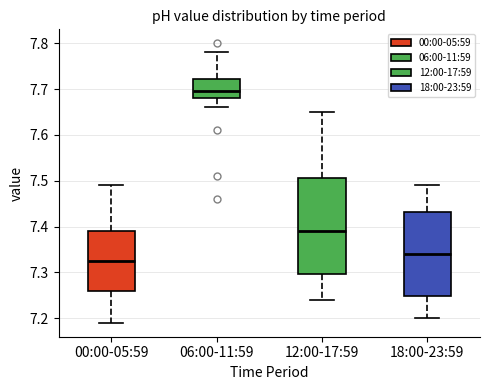

Reading left to right, transcribe this box plot: for each box, give where its median line is, the range the box spans, and where its two whiskers end, as read against the y-axis. The values are not printed on the chart, so give them approximately, as read against the axis.

00:00-05:59: median 7.33, box 7.26 to 7.39, whiskers 7.19 to 7.49
06:00-11:59: median 7.70, box 7.68 to 7.72, whiskers 7.66 to 7.78
12:00-17:59: median 7.39, box 7.30 to 7.51, whiskers 7.24 to 7.65
18:00-23:59: median 7.34, box 7.25 to 7.43, whiskers 7.20 to 7.49